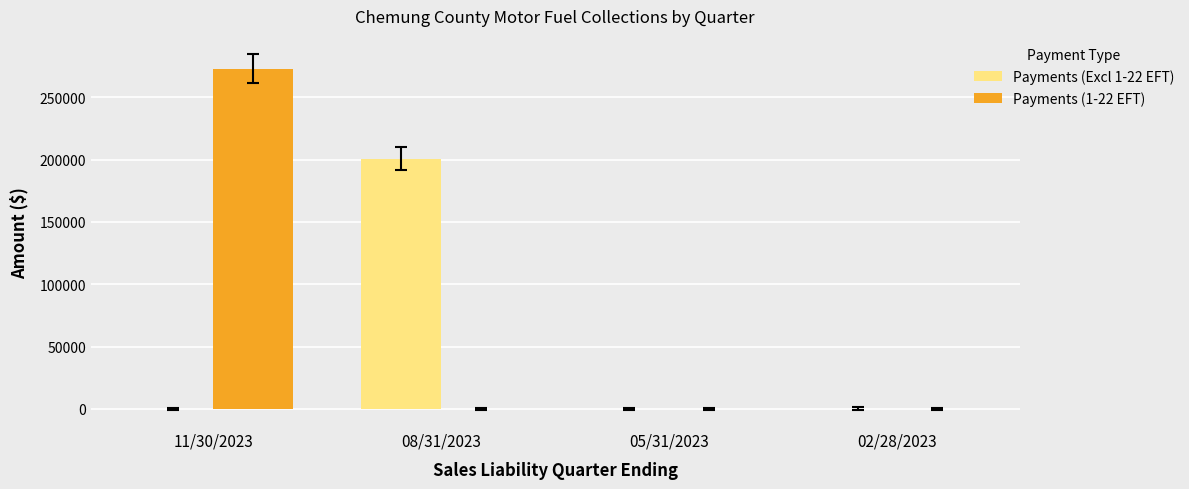

Is it true that Payments (Excl 1-22 EFT) equals 365.1 at 02/28/2023?

True